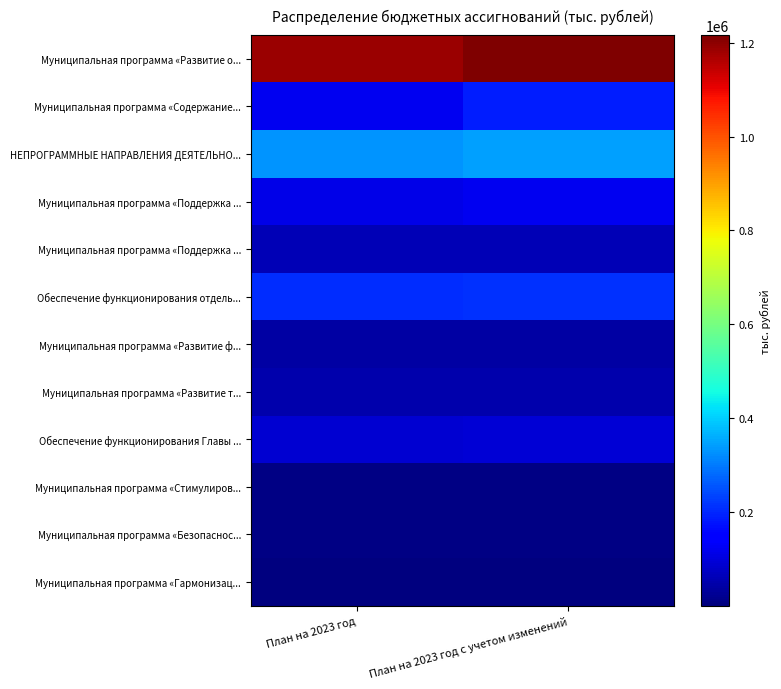

At which category is the sum across all series the highest?

План на 2023 год с учетом изменений